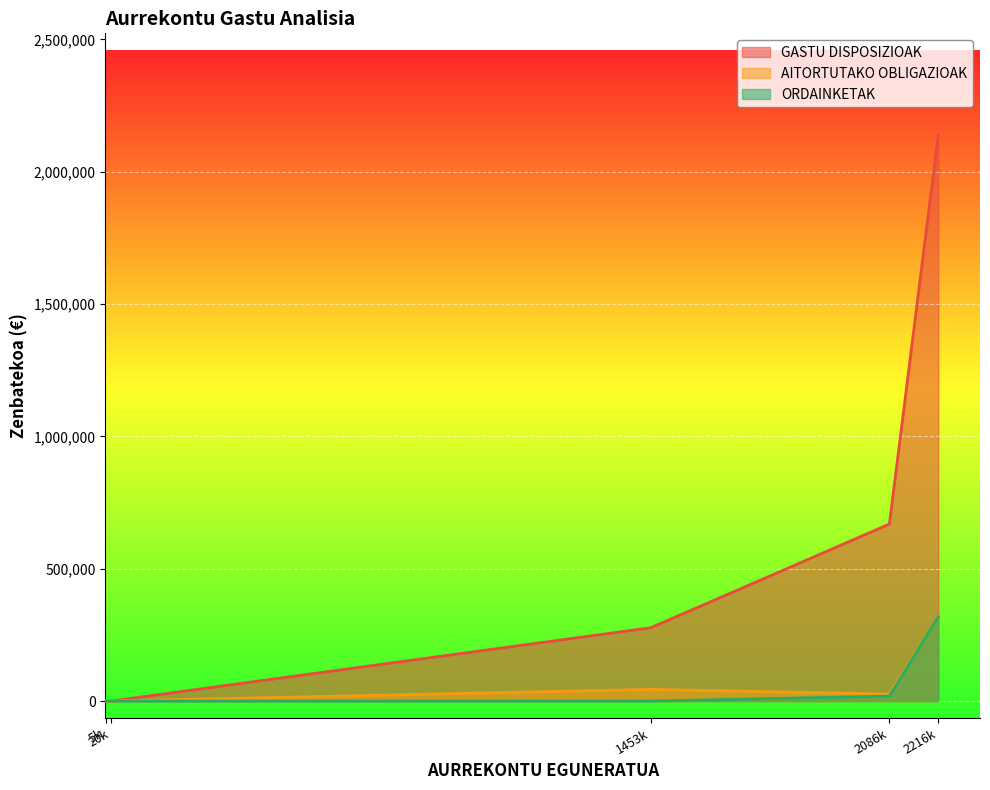

How many data points does each series have?

5